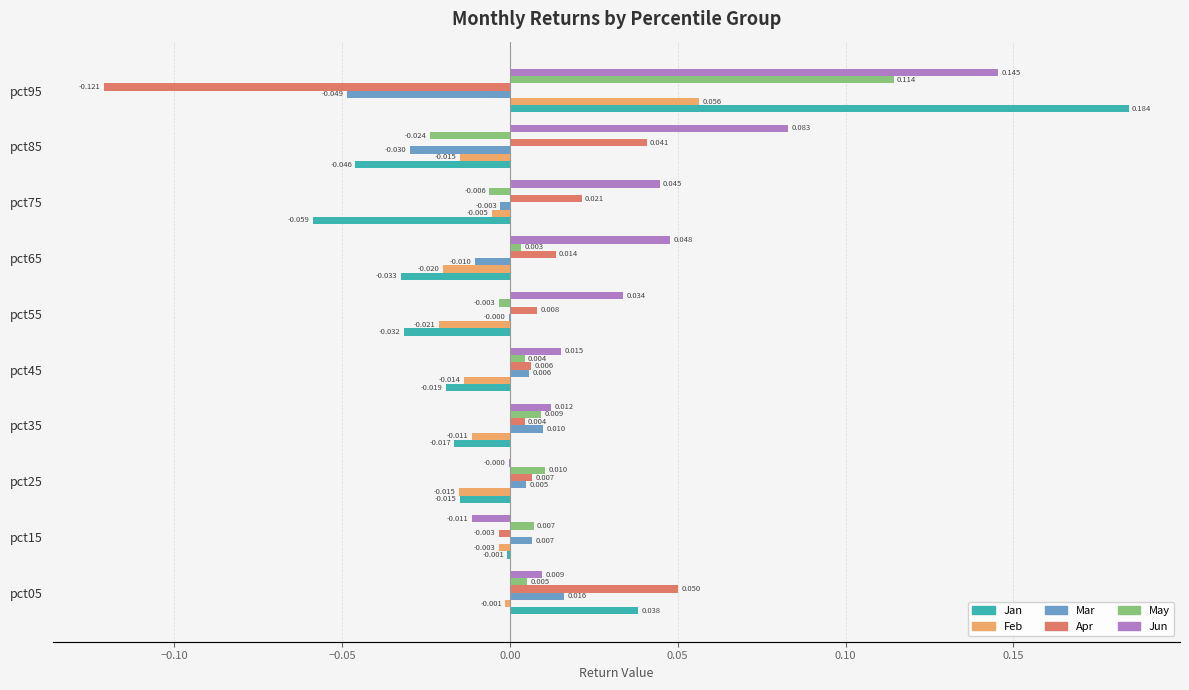

How many values in Apr are above zero?

8